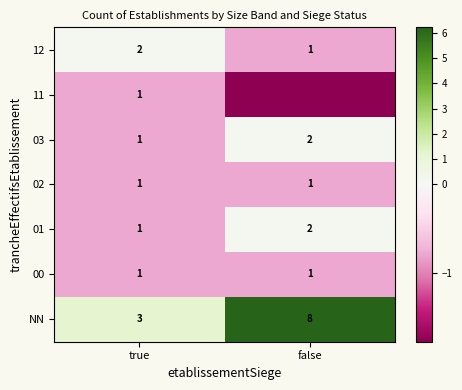

Between true and false, which is larger?

false